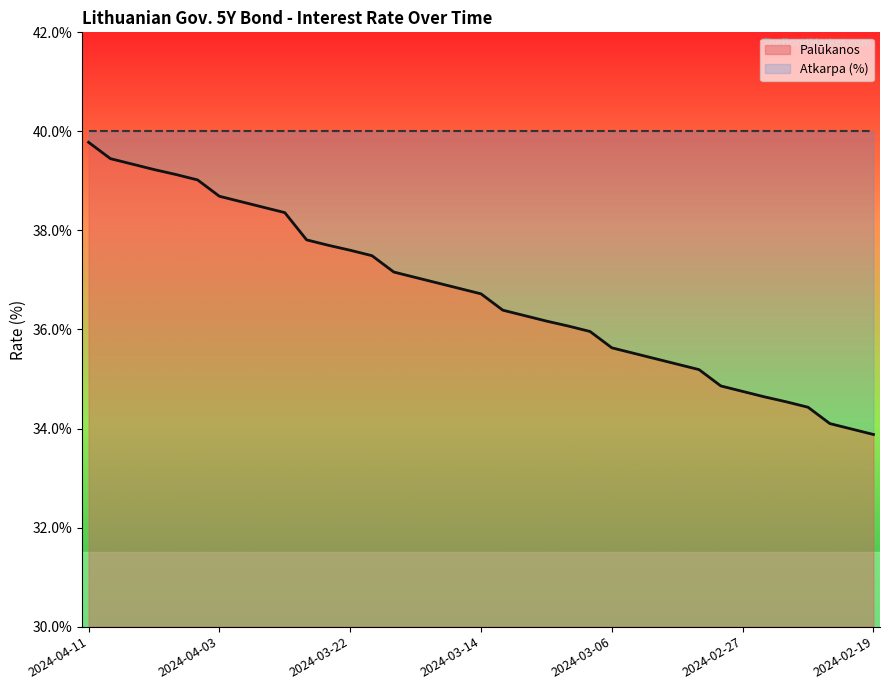

The value at 2024-02-26 is 0.2. True or false?

False